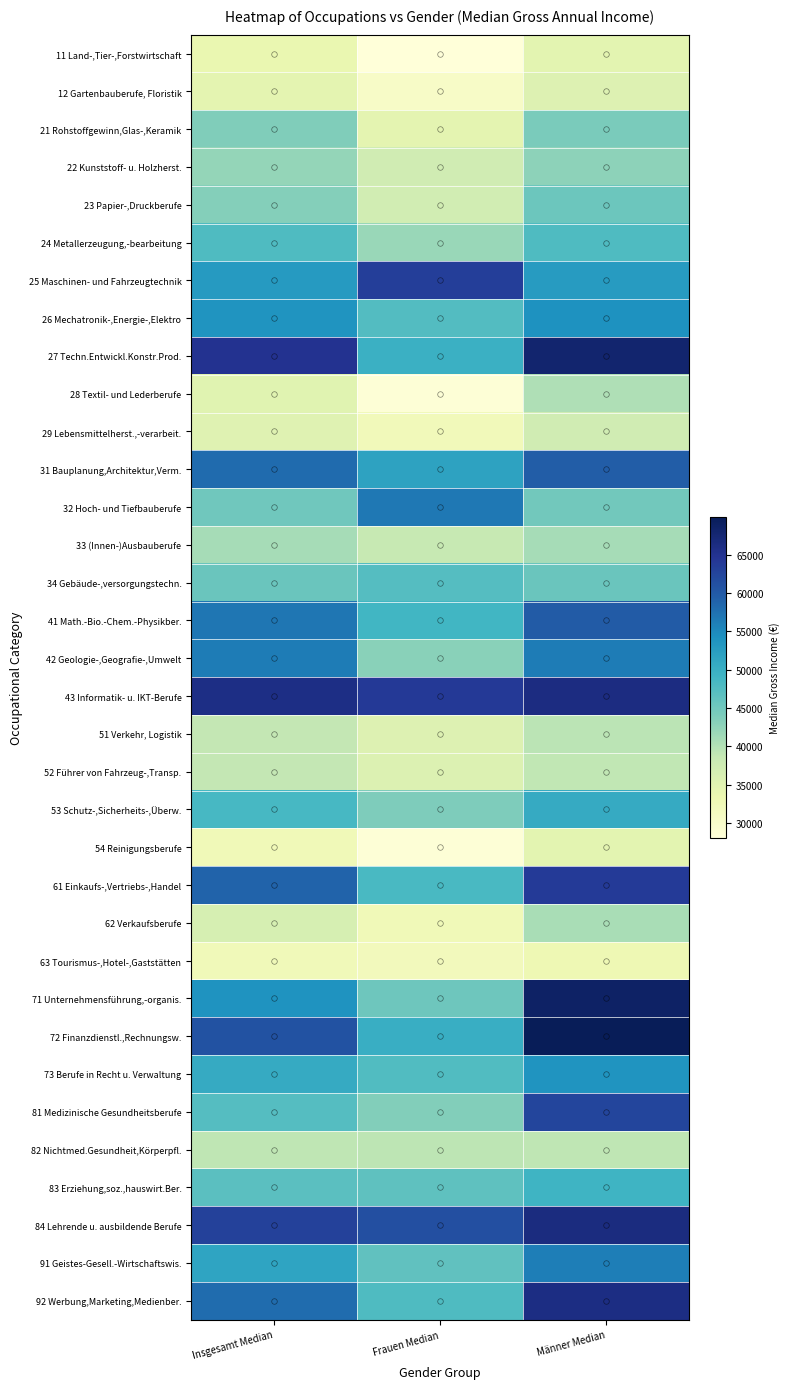

Rank the series by their maximum value, from lowest to highest.

63 Tourismus-,Hotel-,Gaststätten, 54 Reinigungsberufe, 11 Land-,Tier-,Forstwirtschaft, 12 Gartenbauberufe, Floristik, 29 Lebensmittelherst.,-verarbeit., 52 Führer von Fahrzeug-,Transp., 82 Nichtmed.Gesundheit,Körperpfl., 51 Verkehr, Logistik, 28 Textil- und Lederberufe, 62 Verkaufsberufe, 33 (Innen-)Ausbauberufe, 22 Kunststoff- u. Holzherst., 21 Rohstoffgewinn,Glas-,Keramik, 23 Papier-,Druckberufe, 34 Gebäude-,versorgungstechn., 24 Metallerzeugung,-bearbeitung, 83 Erziehung,soz.,hauswirt.Ber., 53 Schutz-,Sicherheits-,Überw., 73 Berufe in Recht u. Verwaltung, 26 Mechatronik-,Energie-,Elektro, 91 Geistes-Gesell.-Wirtschaftswis., 42 Geologie-,Geografie-,Umwelt, 32 Hoch- und Tiefbauberufe, 31 Bauplanung,Architektur,Verm., 41 Math.-Bio.-Chem.-Physikber., 81 Medizinische Gesundheitsberufe, 25 Maschinen- und Fahrzeugtechnik, 61 Einkaufs-,Vertriebs-,Handel, 92 Werbung,Marketing,Medienber., 43 Informatik- u. IKT-Berufe, 84 Lehrende u. ausbildende Berufe, 27 Techn.Entwickl.Konstr.Prod., 71 Unternehmensführung,-organis., 72 Finanzdienstl.,Rechnungsw.